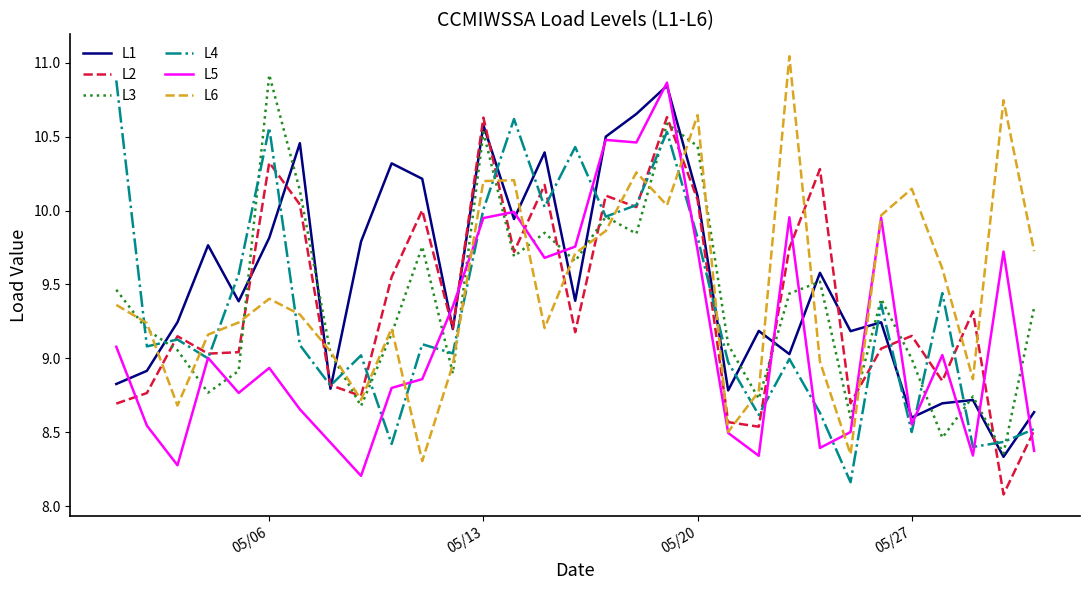

What is the greatest value displayed?

11.0